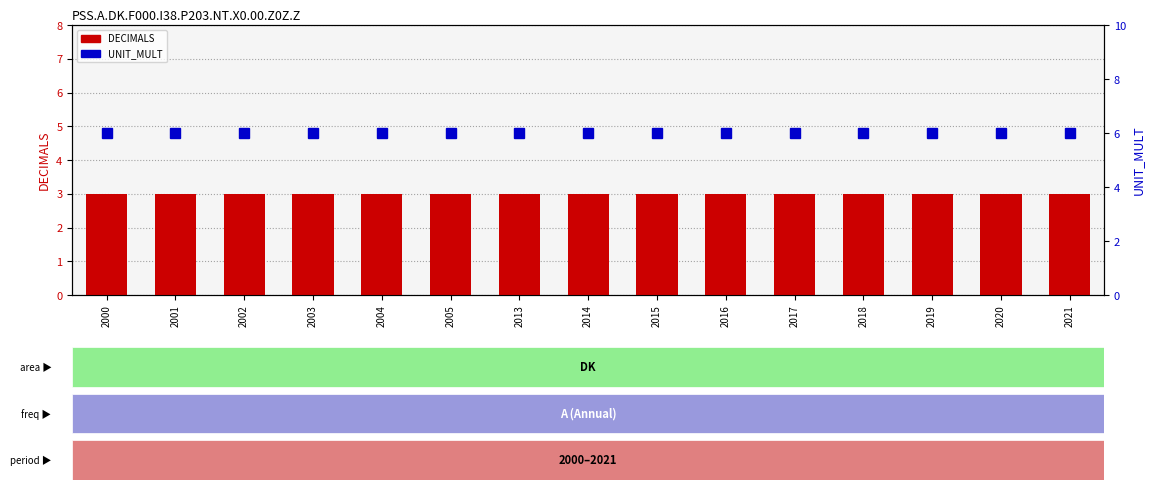

Is the value of DECIMALS at 2000 greater than the value of UNIT_MULT at 2002?

No